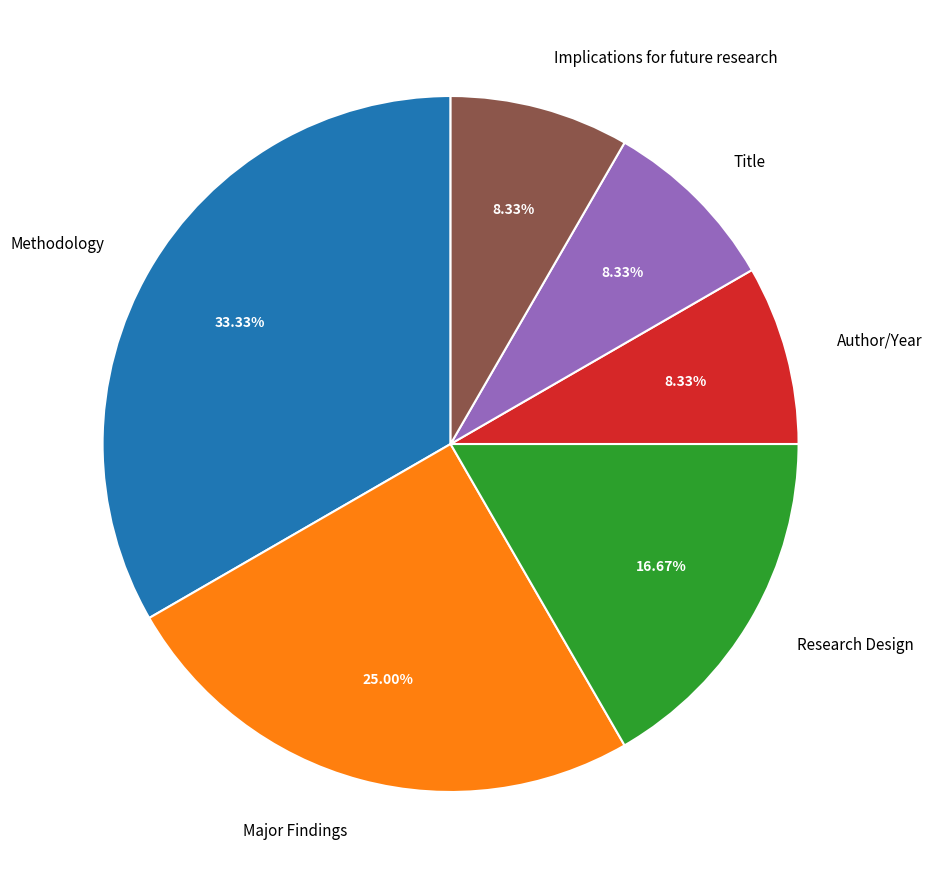

To the nearest percent, what is the difference between the largest and smallest slice percentages?

25%